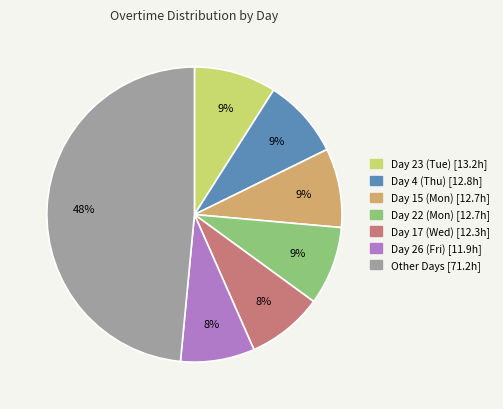

To the nearest percent, what is the average slice percentage?

14%